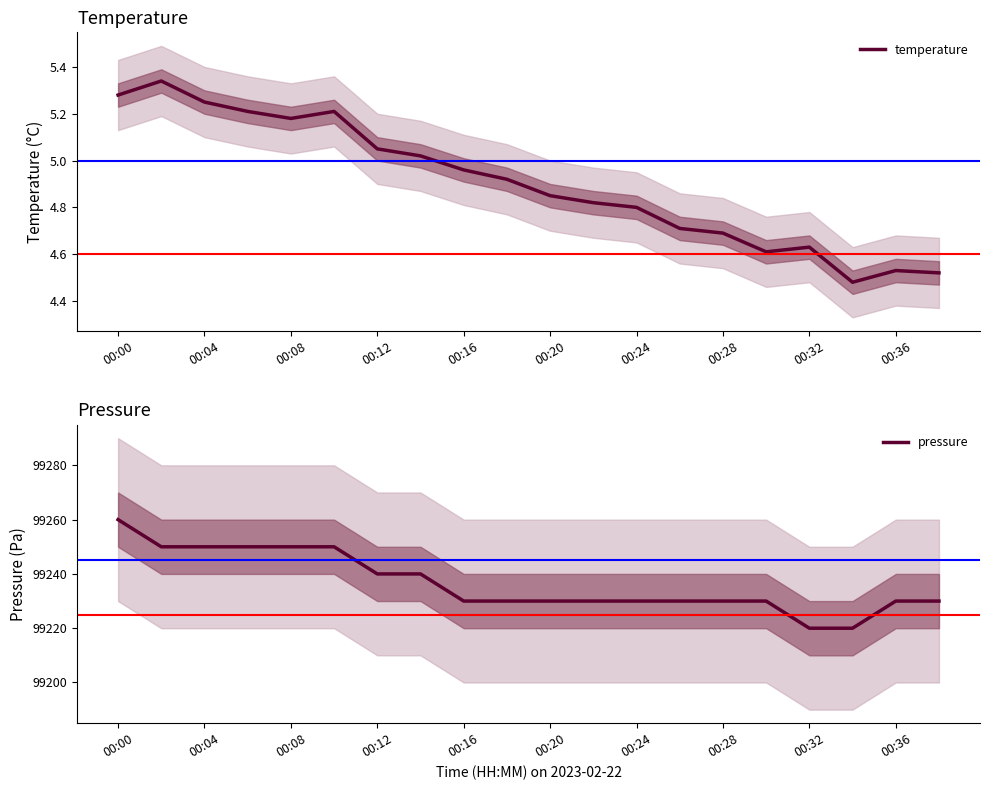

At how many categories does at least one series exceed 73957?

20